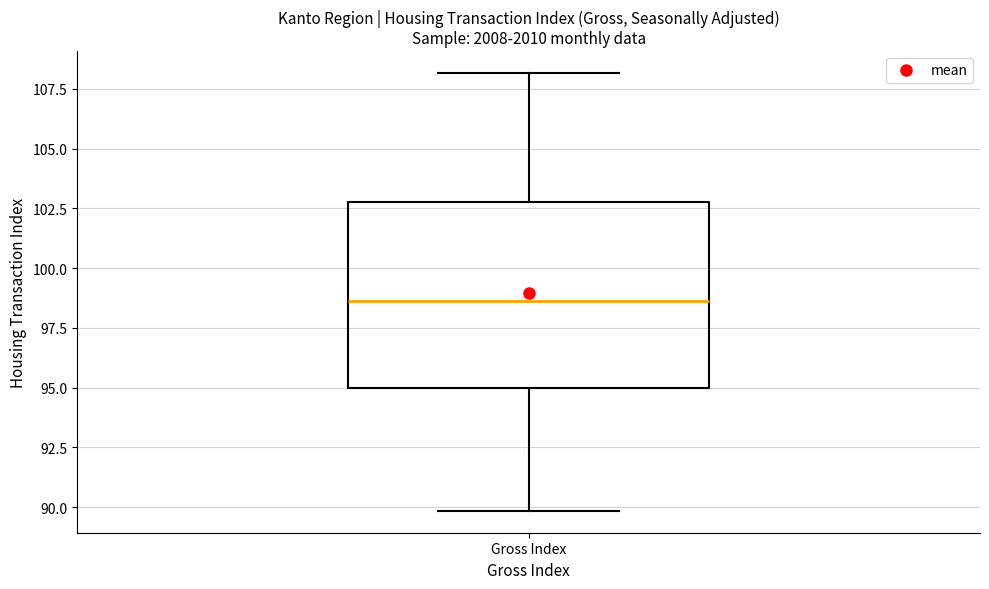

Where is the upper edge of the box for Gross Index on the y-axis? The values are not printed on the chart, so give them approximately, as read against the axis.

103.0